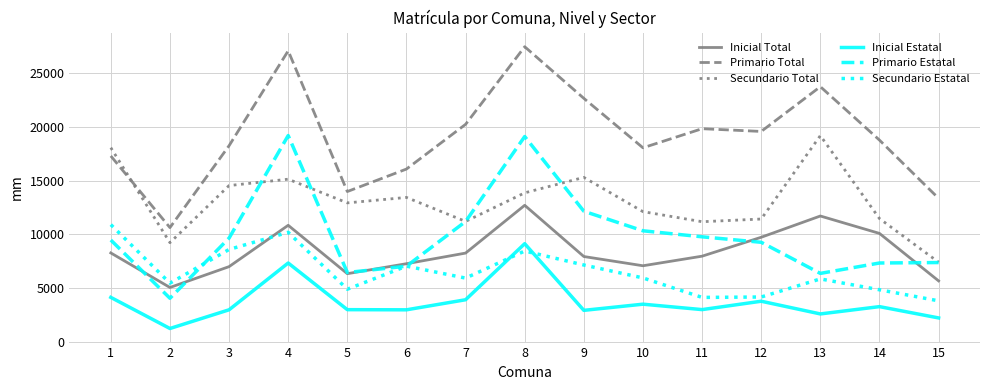

What is the maximum value for Primario Total?

27457